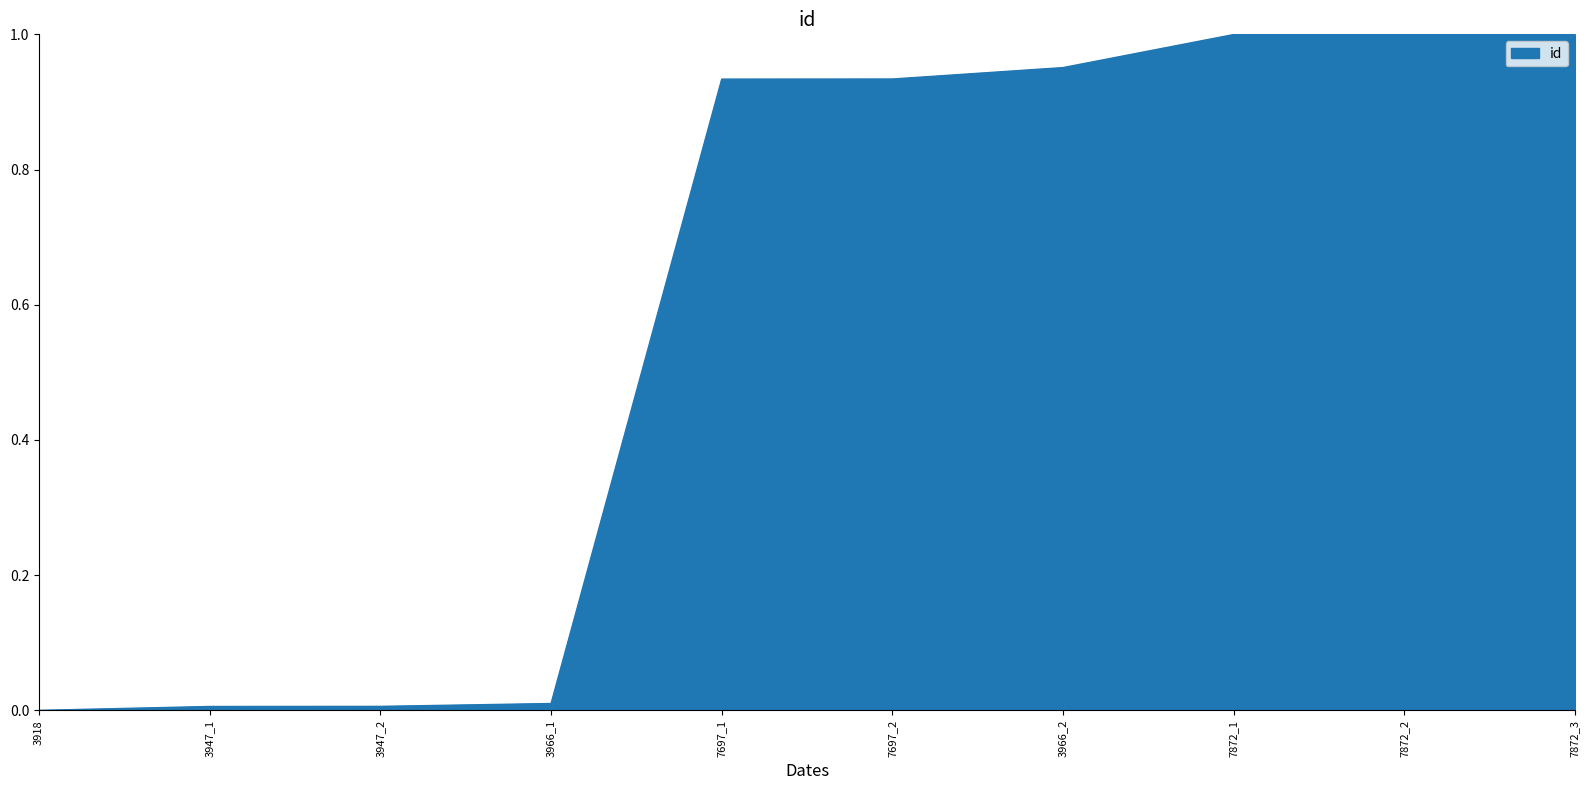

What position from the right is 3918?

10